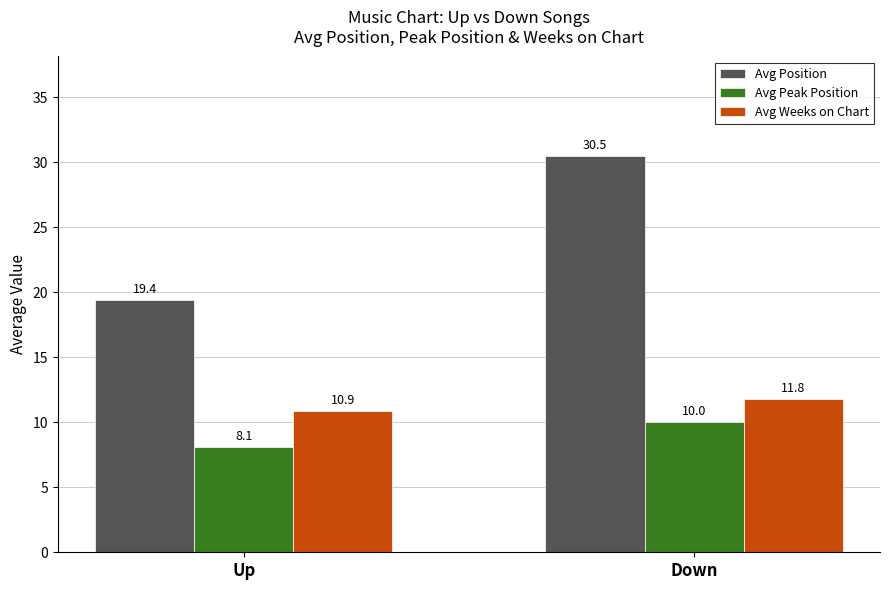

How many categories are shown in the chart?

2